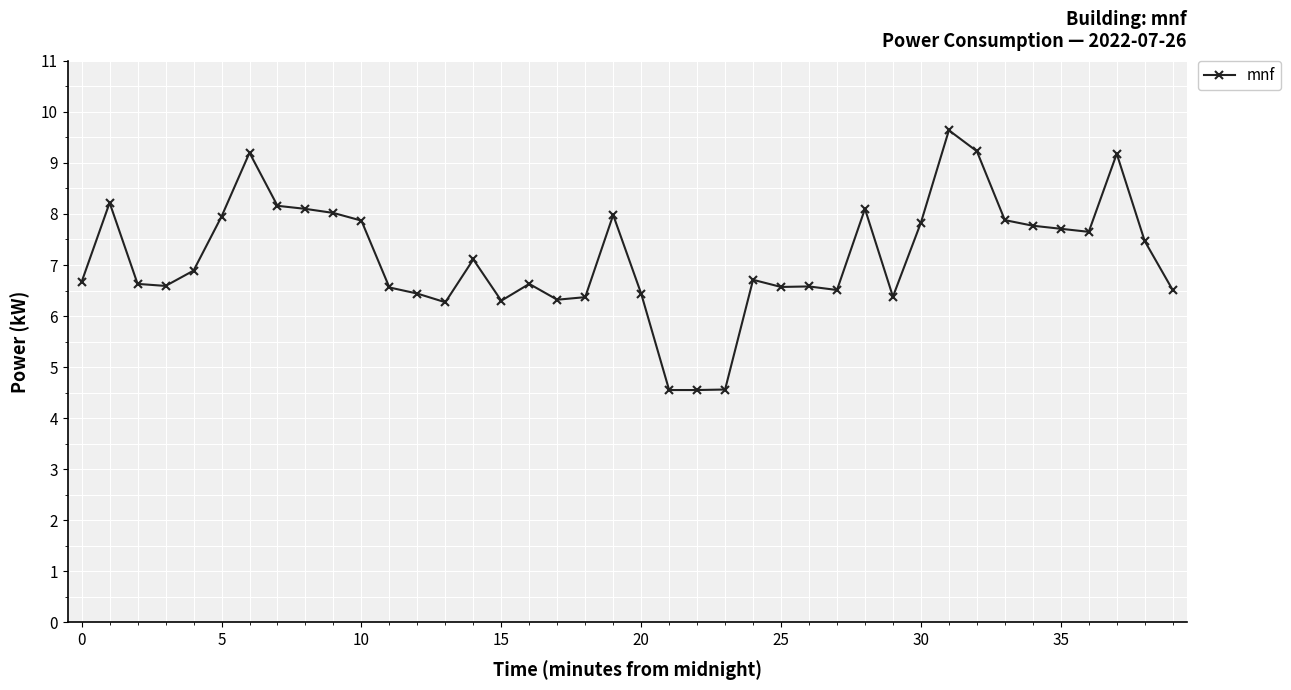

What is the difference between the maximum and minimum values?

5.1